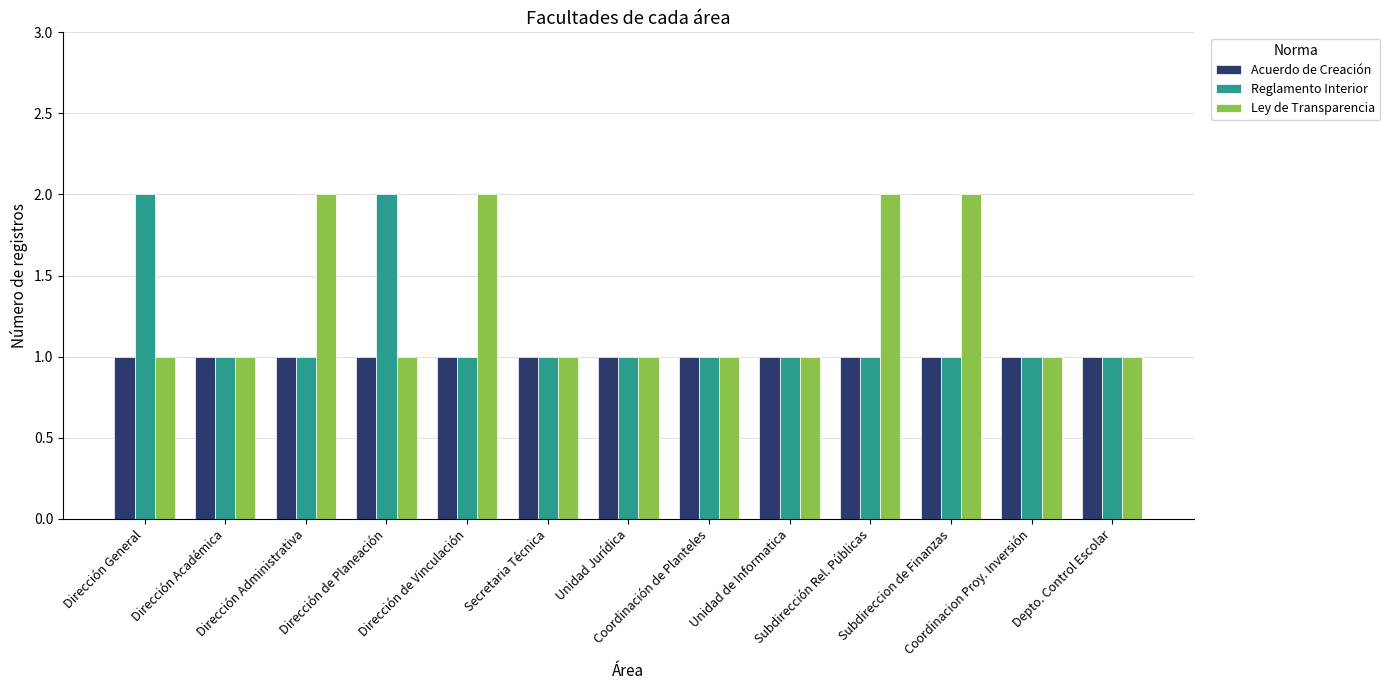

How many Ley de Transparencia values are between 1 and 2?

13